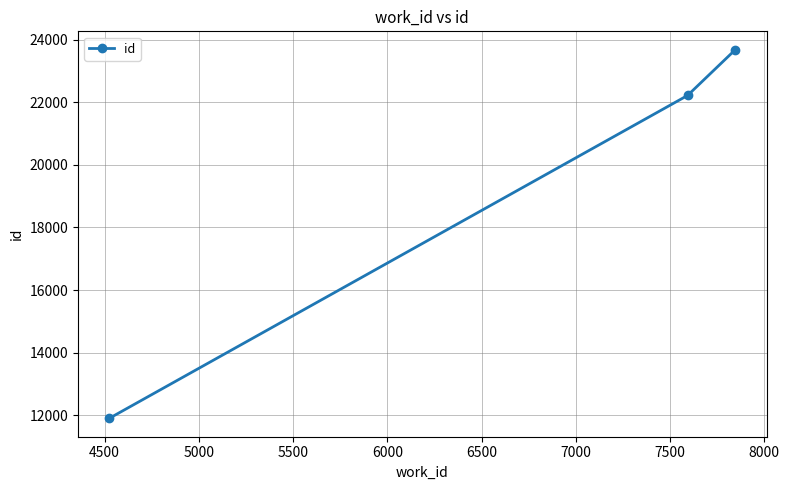

Reading left to right, extract all data points from this chart.

11899	22220	23681